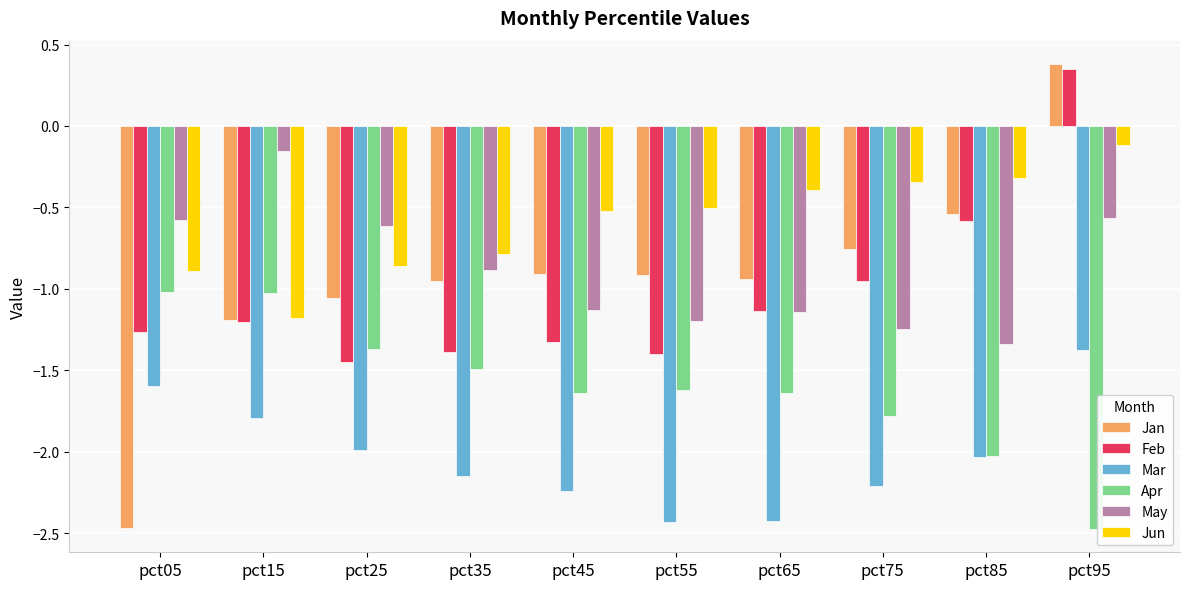

Are the bars horizontal?

No